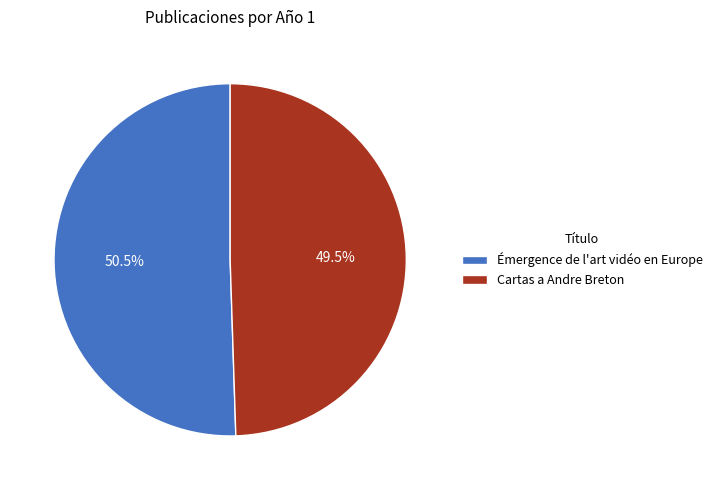

How many slices are in this pie chart?

2